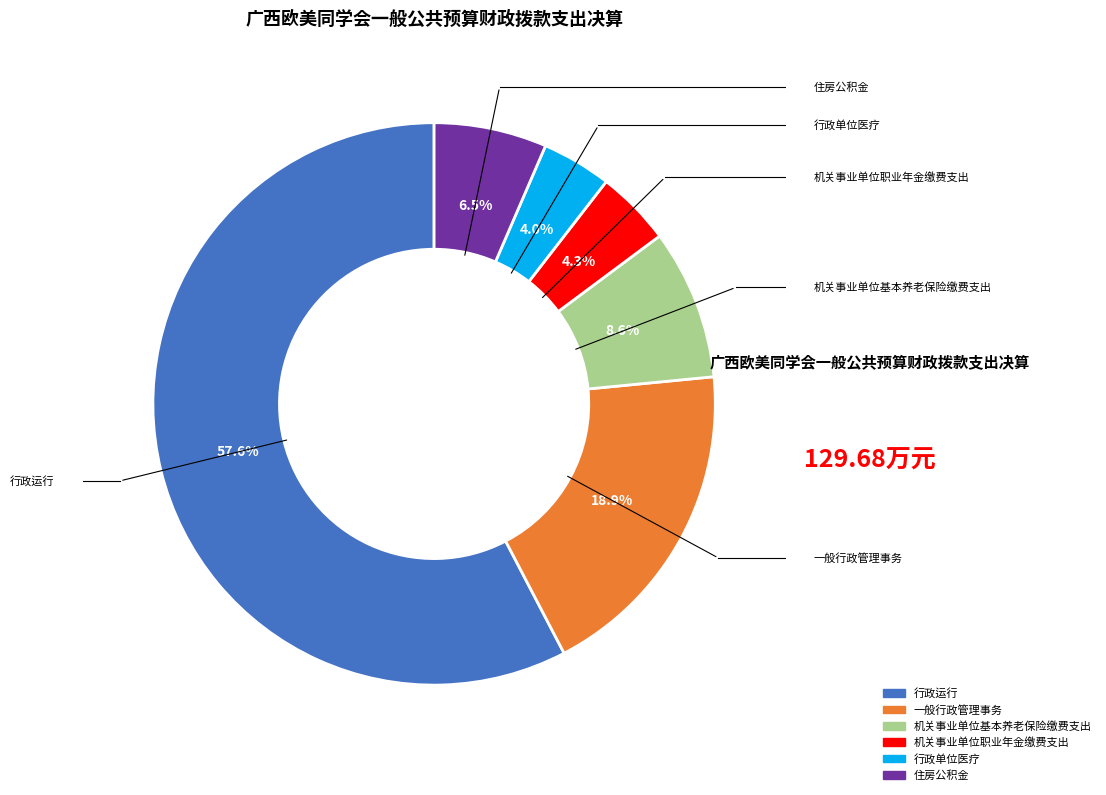

The 行政运行 slice represents 58% of the pie. True or false?

True